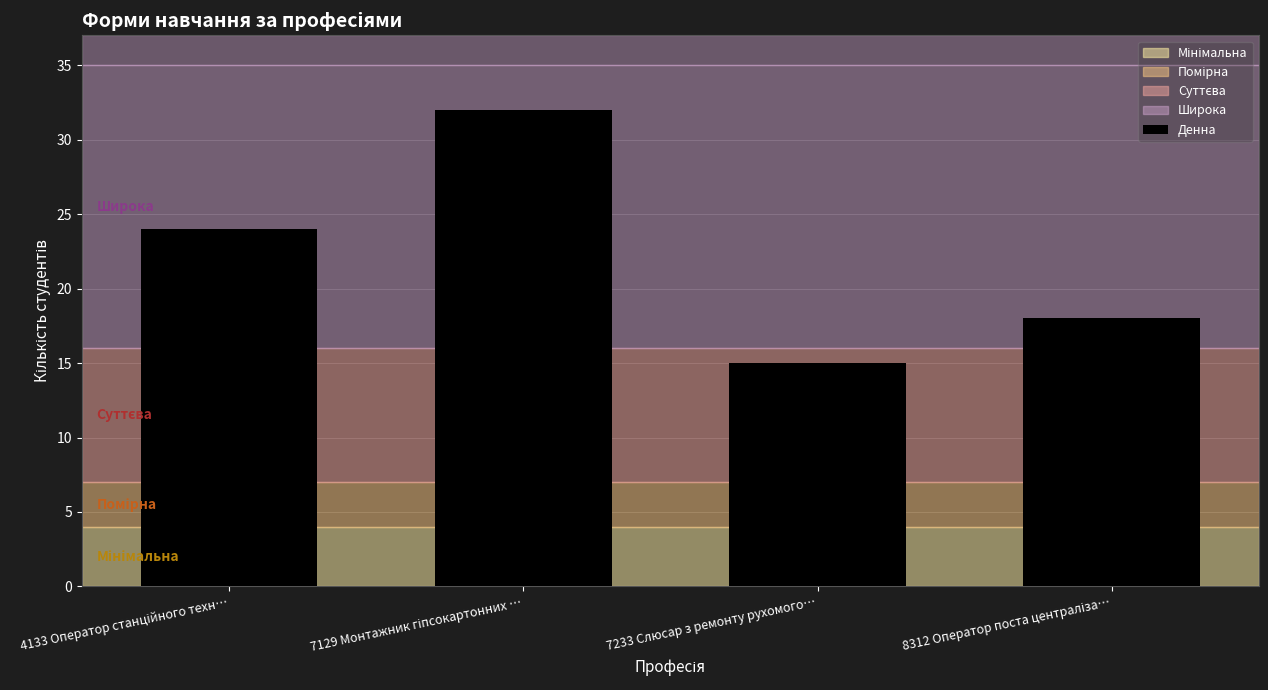

What is the approximate value at 7233 Слюсар з ремонту рухомого…, to the nearest 5?

15